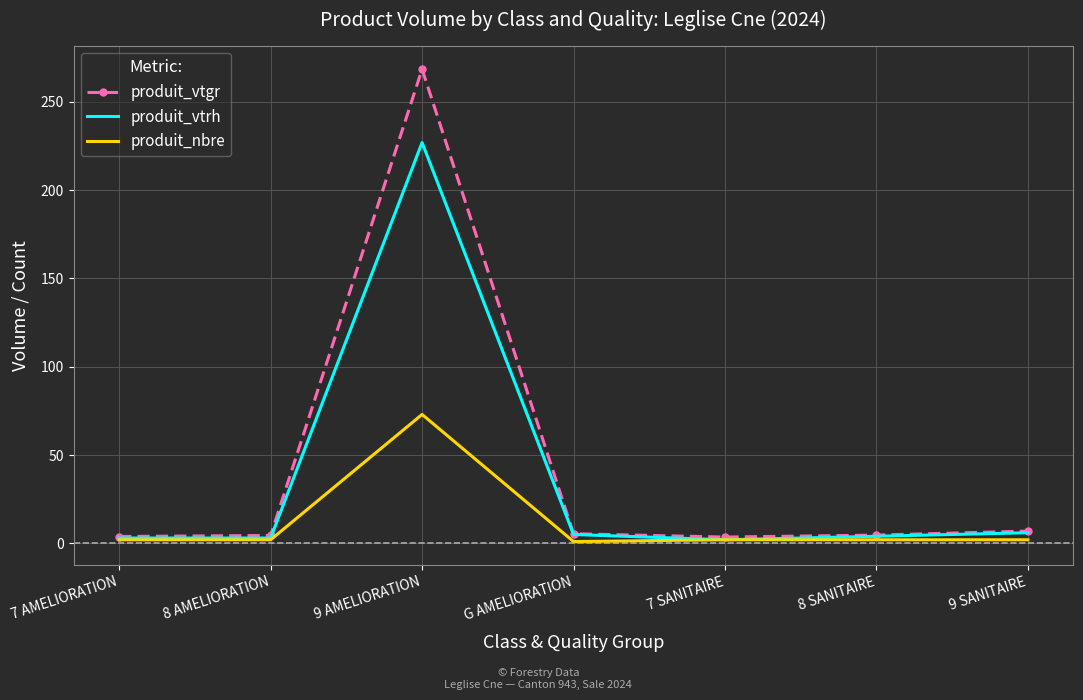

Which series has the widest spread of values?

produit_vtgr